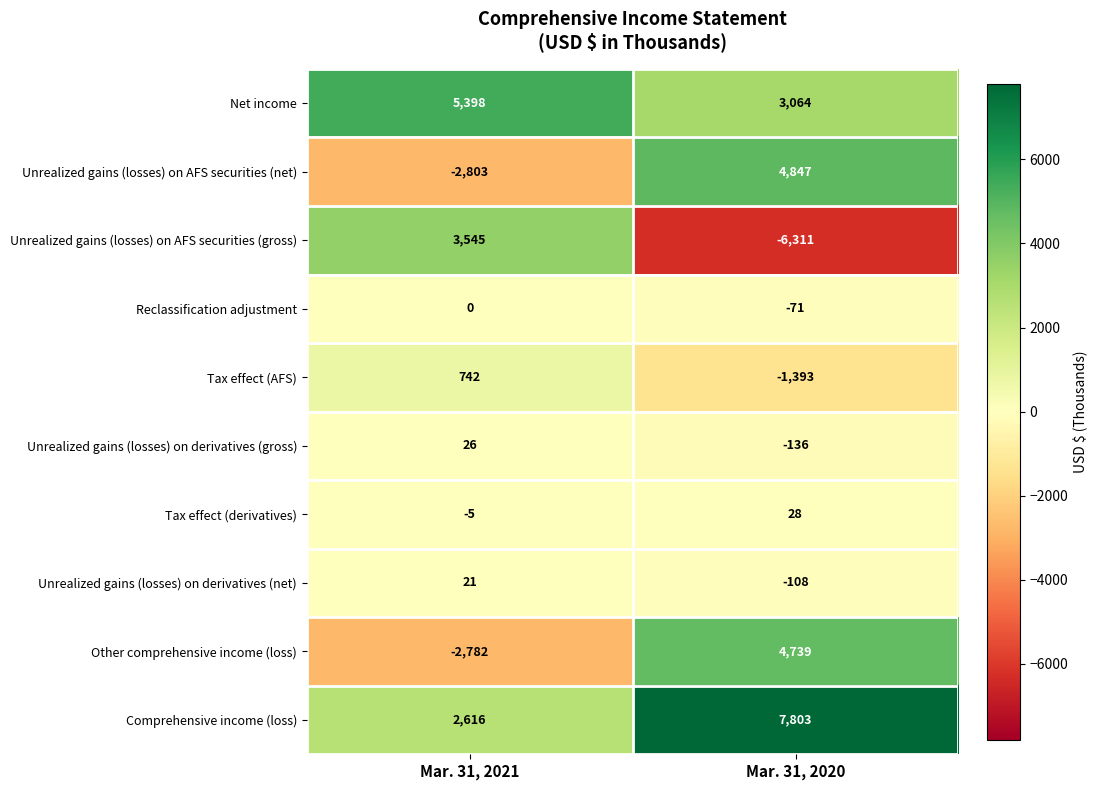

Reading left to right, list all the values displayed in this chart.

Net income: 5398	3064
Unrealized gains (losses) on AFS securities (net): -2803	4847
Unrealized gains (losses) on AFS securities (gross): 3545	-6311
Reclassification adjustment: 0	-71
Tax effect (AFS): 742	-1393
Unrealized gains (losses) on derivatives (gross): 26	-136
Tax effect (derivatives): -5	28
Unrealized gains (losses) on derivatives (net): 21	-108
Other comprehensive income (loss): -2782	4739
Comprehensive income (loss): 2616	7803